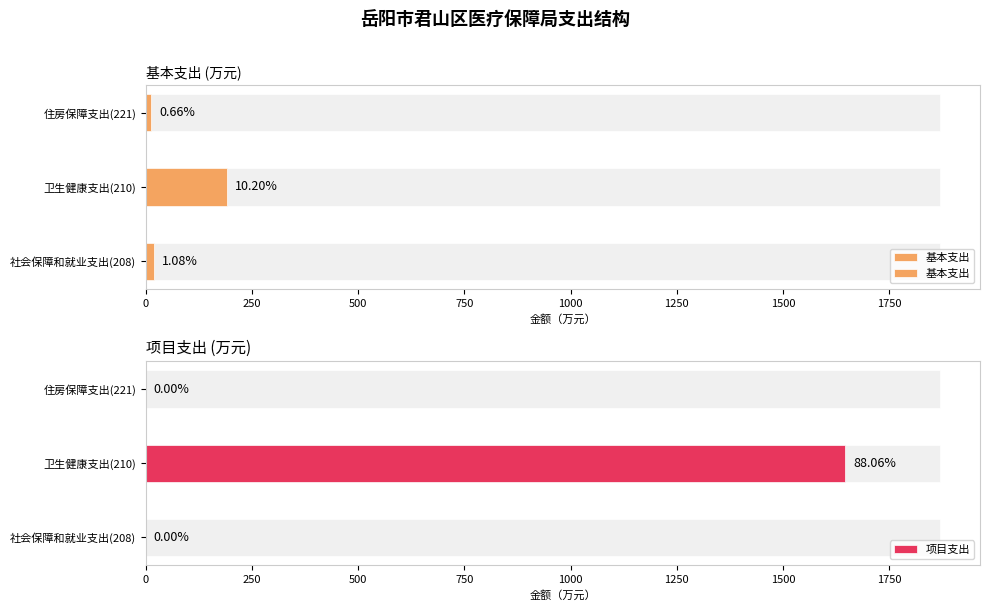

What is the minimum value for 基本支出?

12.3